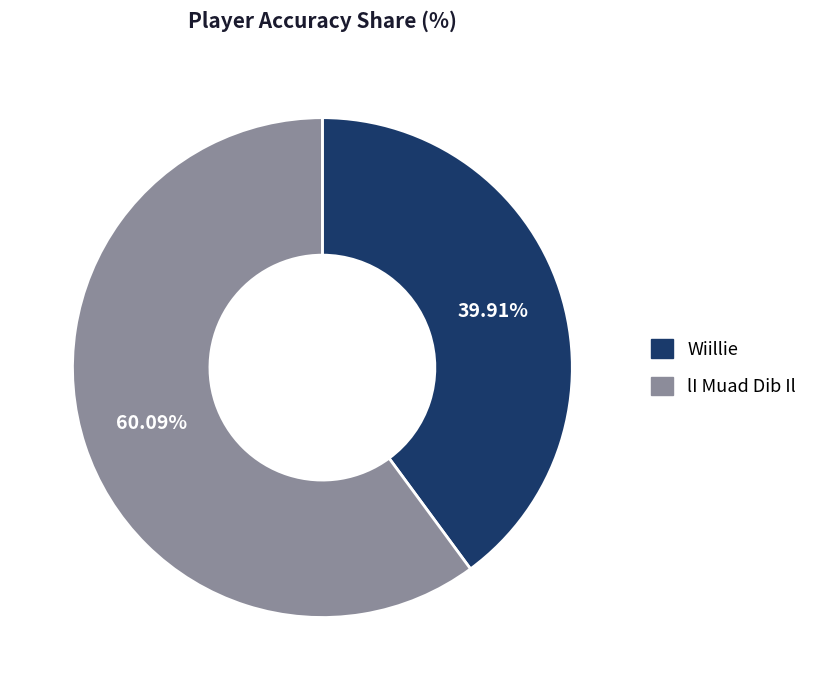

Rank the categories by value from lowest to highest.

Wiillie, lI Muad Dib Il